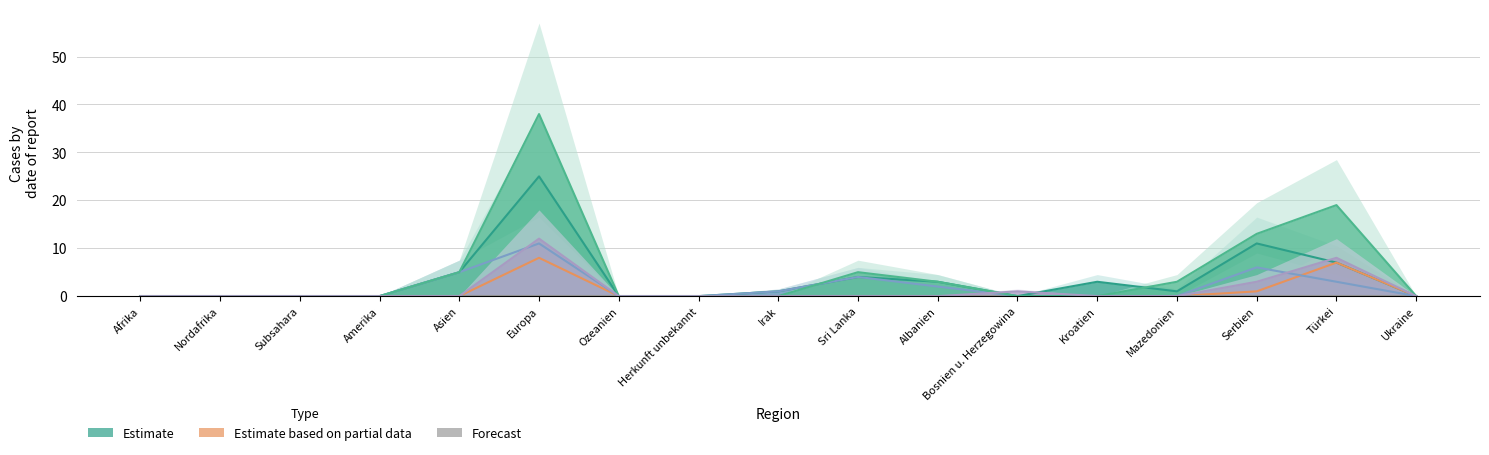

What position from the right is Türkei?

2